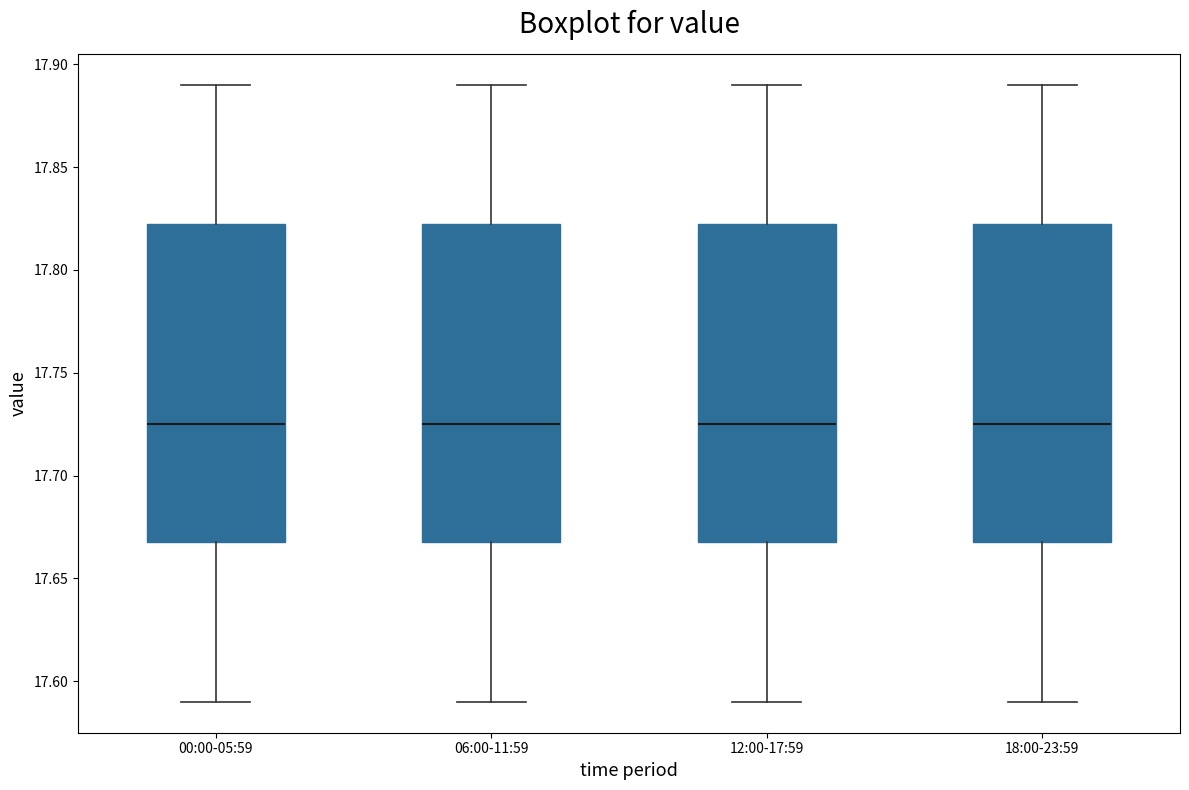

Where does the lower whisker of the box for 12:00-17:59 end on the y-axis? The values are not printed on the chart, so give them approximately, as read against the axis.

17.590